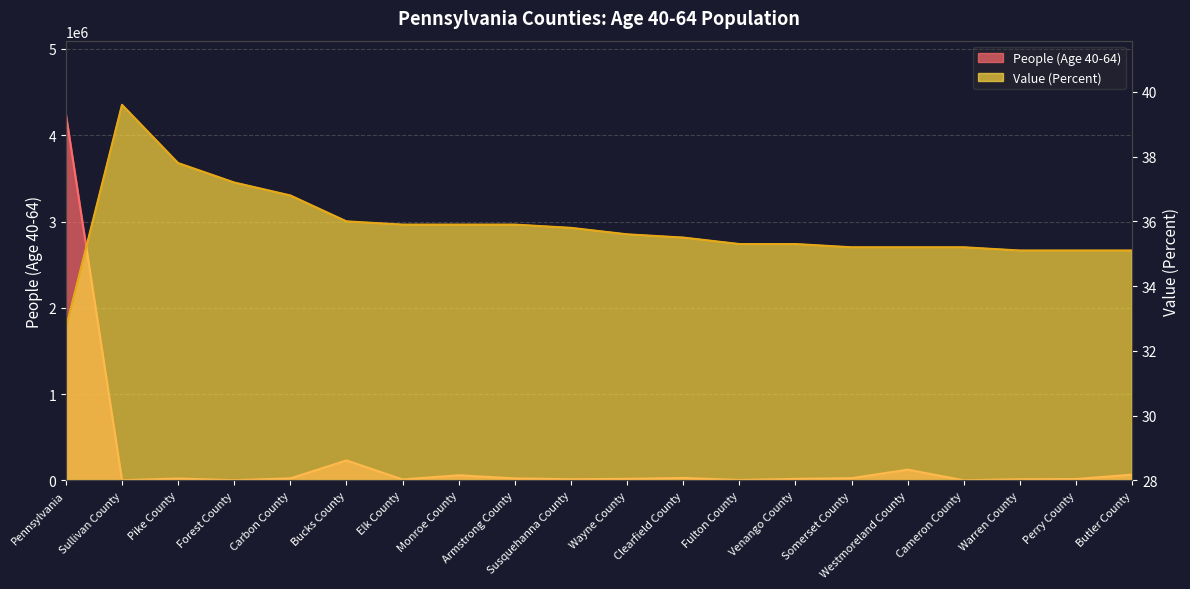

True or false: Value (Percent) and People (Age 40-64) cross at least once.

False